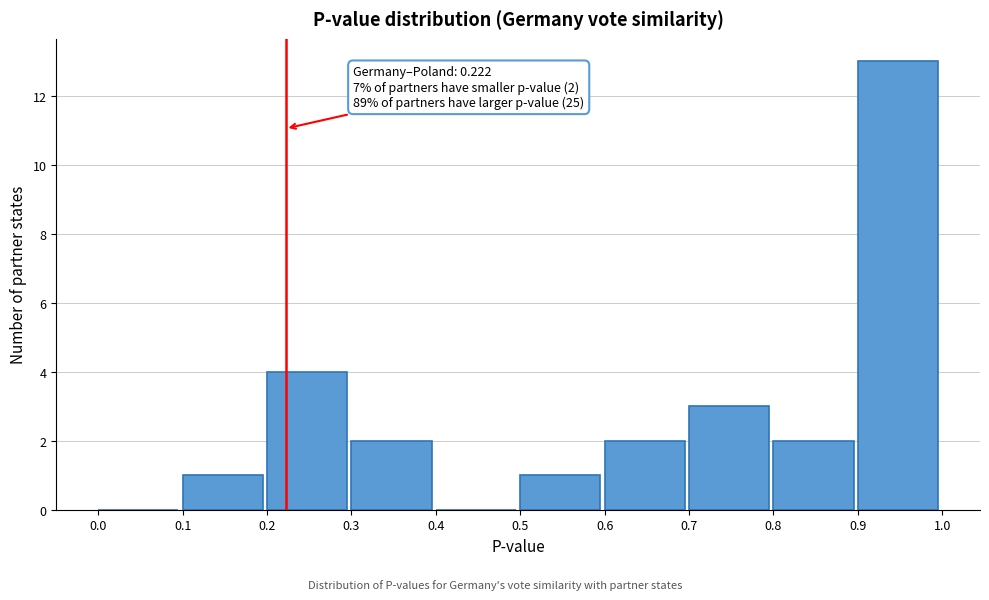

Which range on the x-axis has the tallest bar?

0.9 to 1.0